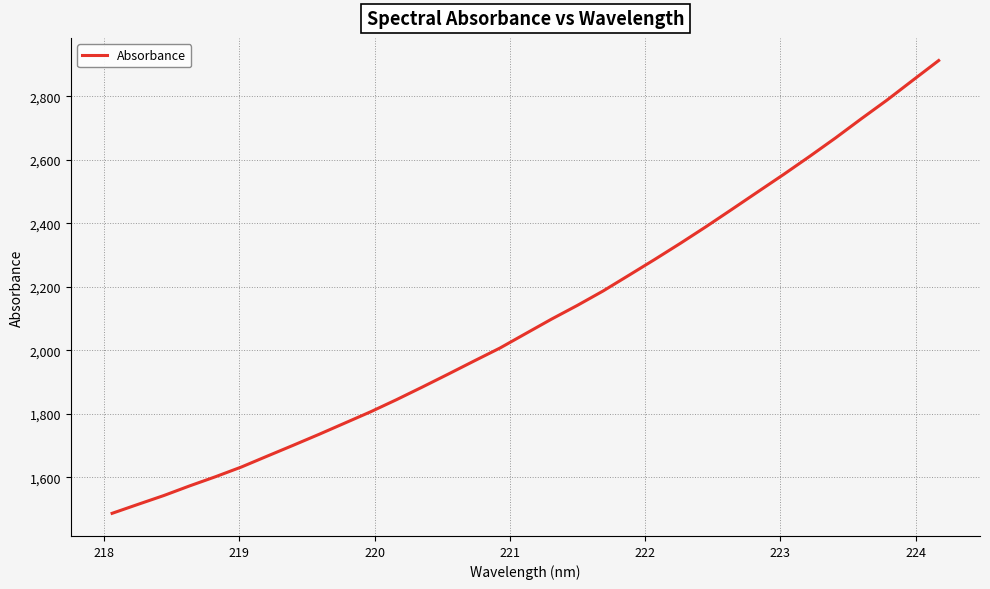

What is the smallest value displayed?

1486.3